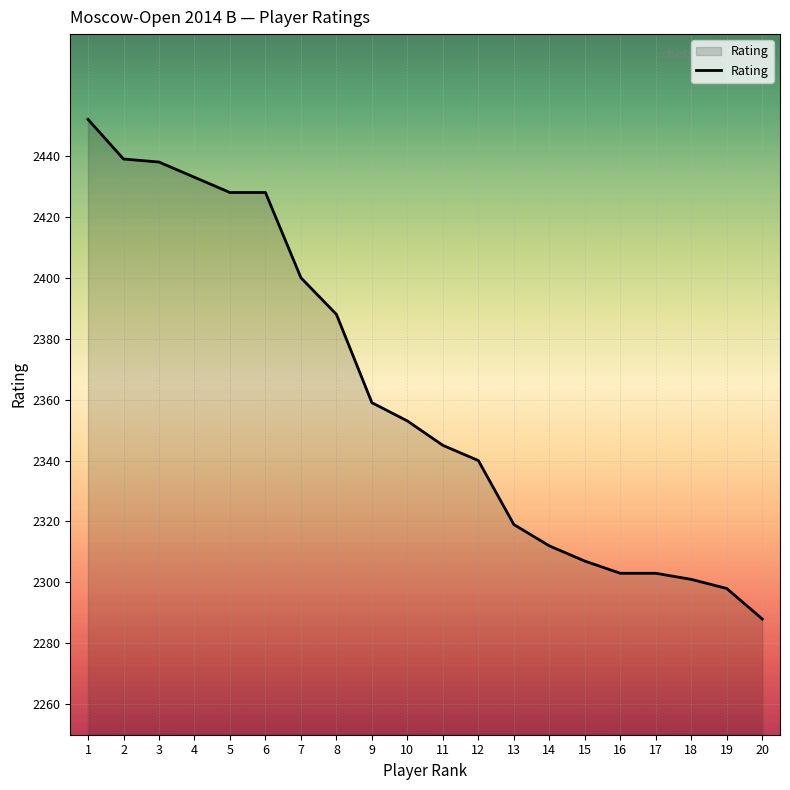

Reading left to right, list all the values displayed in this chart.

1=2452	2=2439	3=2438	4=2433	5=2428	6=2428	7=2400	8=2388	9=2359	10=2353	11=2345	12=2340	13=2319	14=2312	15=2307	16=2303	17=2303	18=2301	19=2298	20=2288